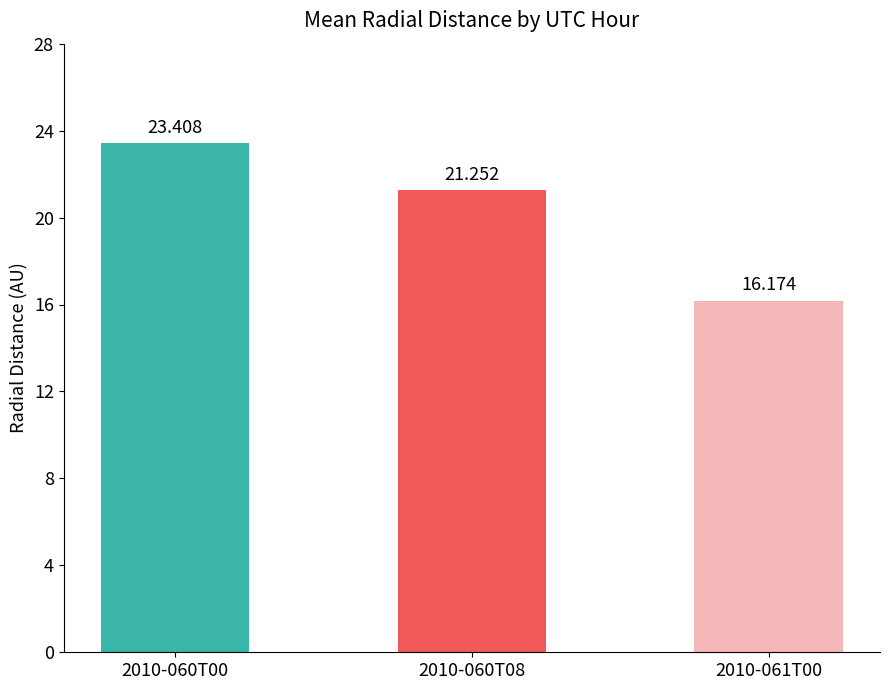

Between 2010-060T00 and 2010-060T08, which is larger?

2010-060T00